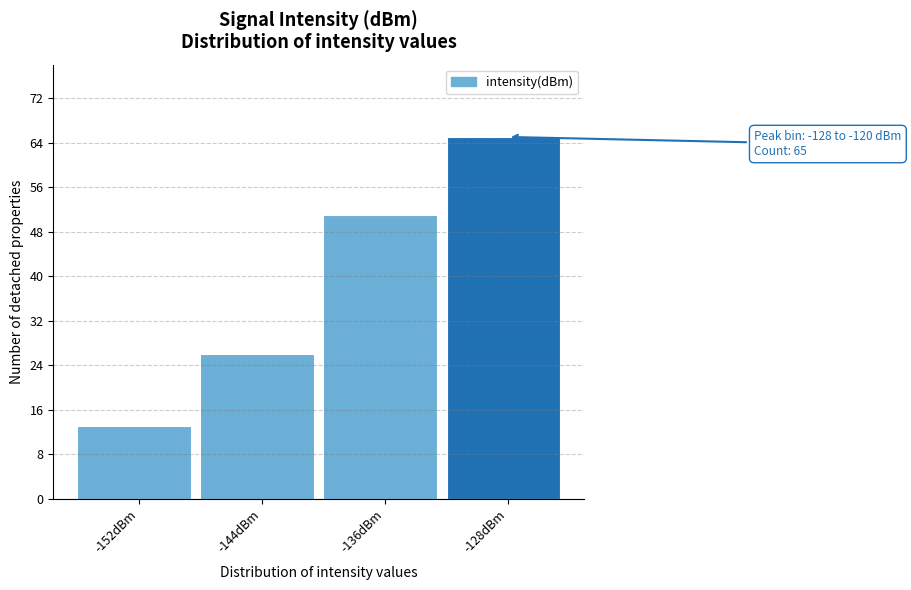

Reading left to right, list all the values displayed in this chart.

13	26	51	65